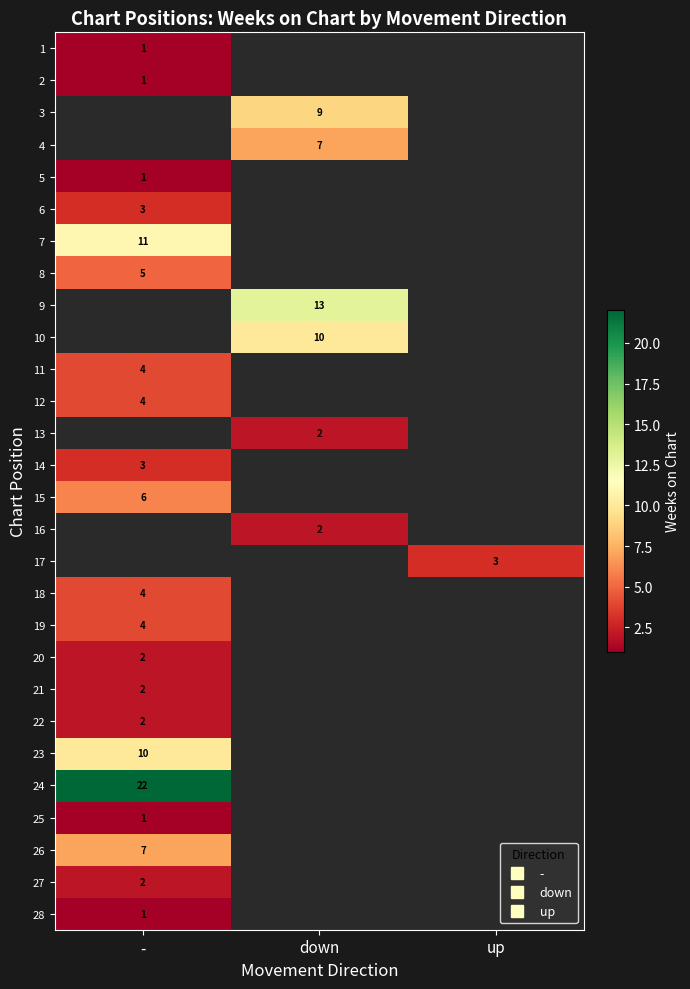

True or false: 23 has a value of 10.0 at -.

True